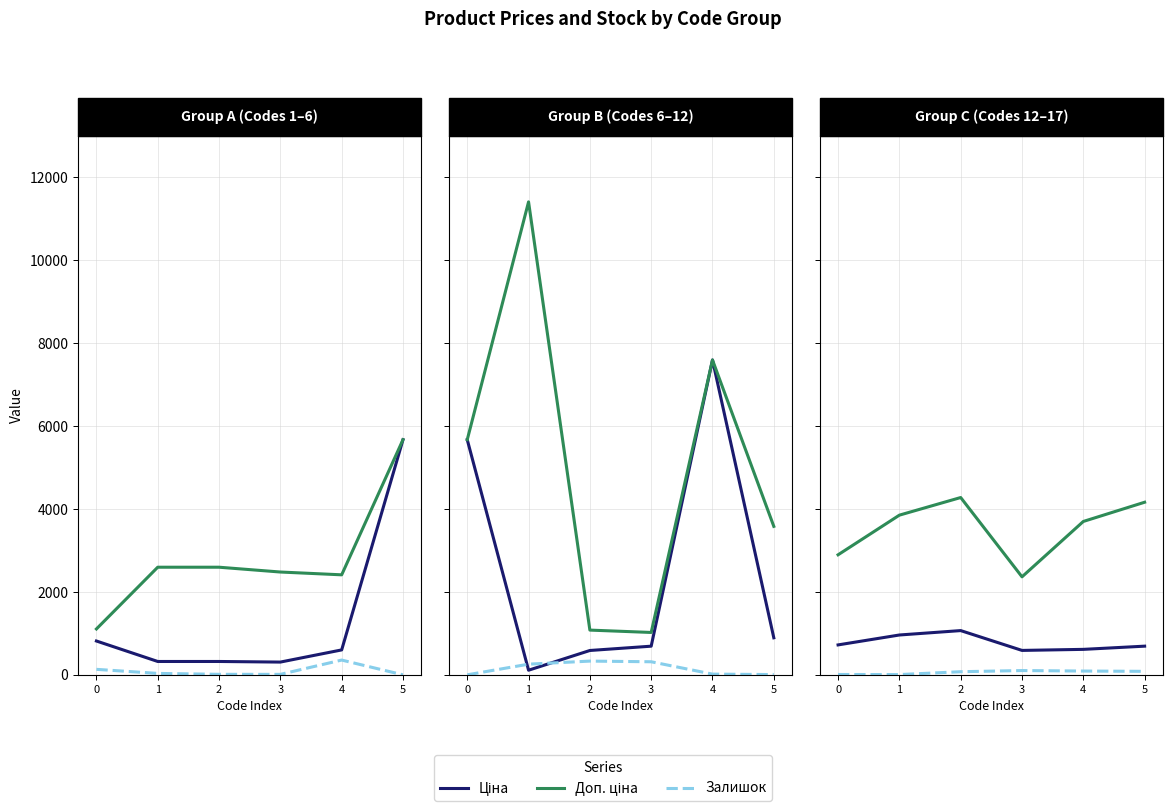

What are all the series names shown in the legend?

Ціна, Доп. ціна, Залишок